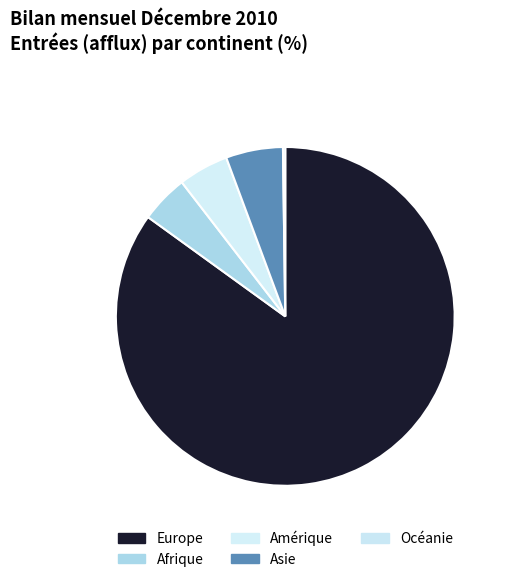

What is the largest slice in the pie chart?

Europe